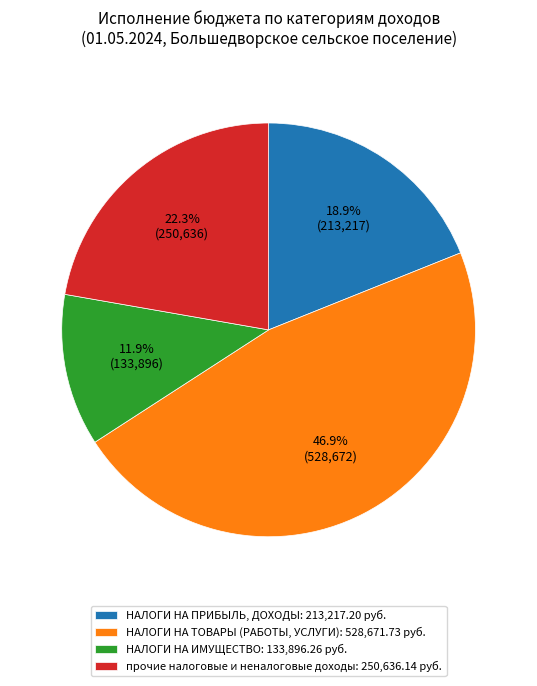

Which slice is the smallest?

НАЛОГИ НА ИМУЩЕСТВО: 133,896.26 руб.